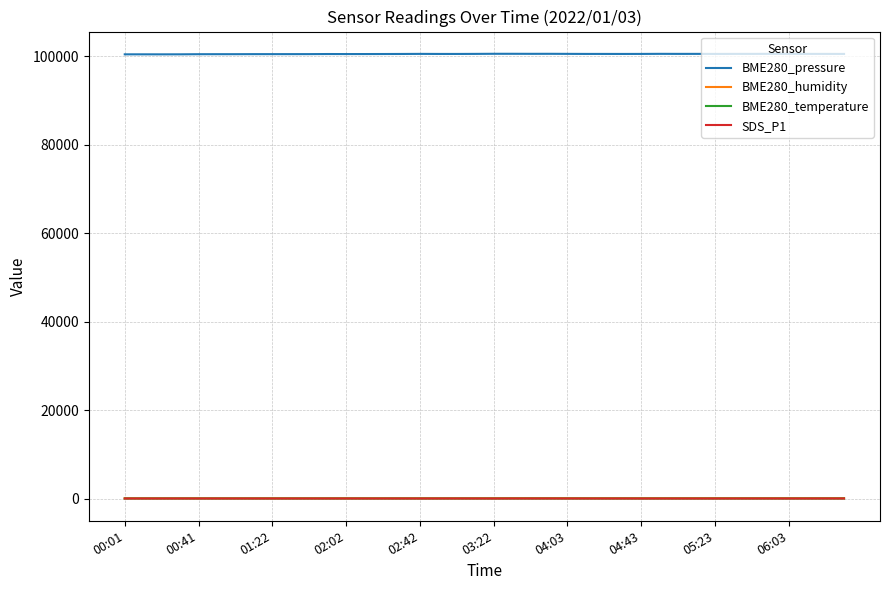

Which series has the widest spread of values?

BME280_pressure